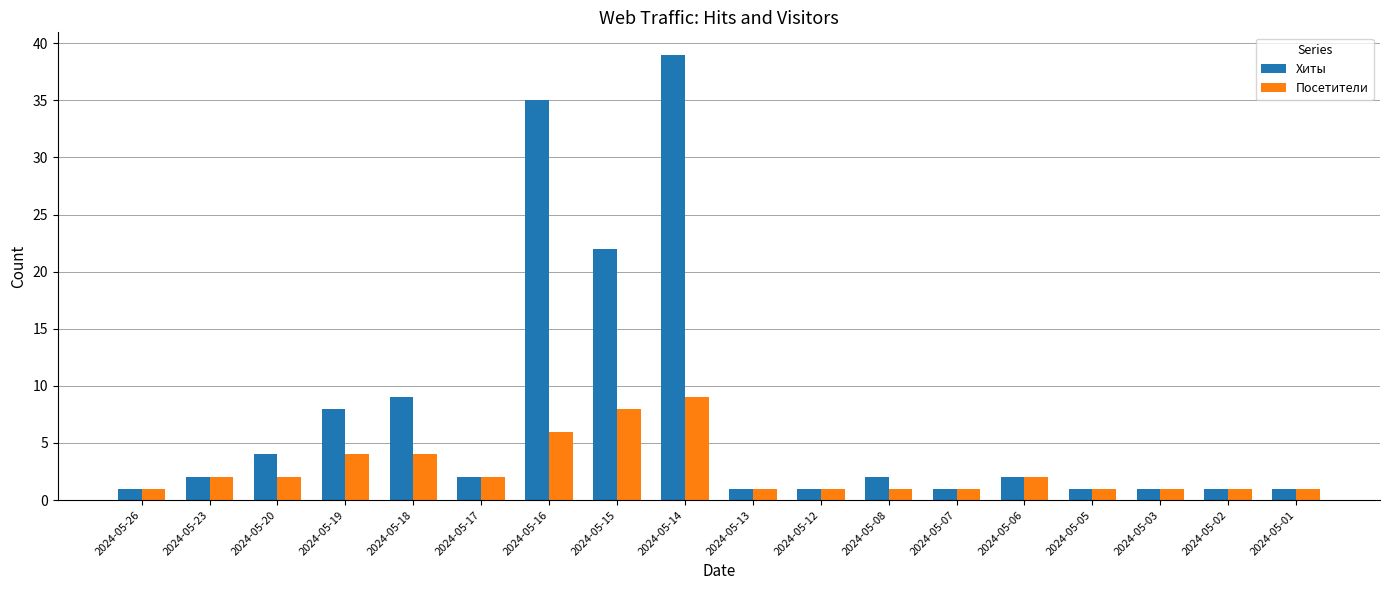

The value of Хиты at 2024-05-14 is 39. True or false?

True